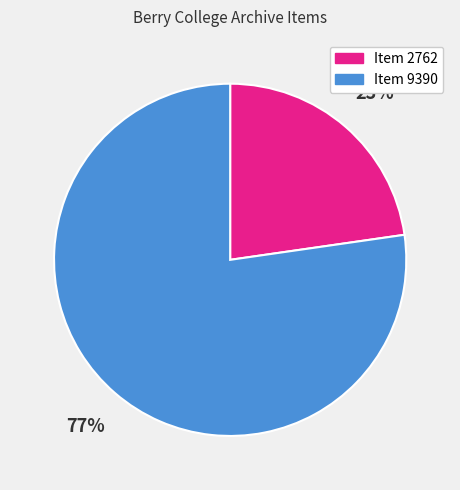

To the nearest percent, what is the combined percentage of Item 2762 and Item 9390?

100%